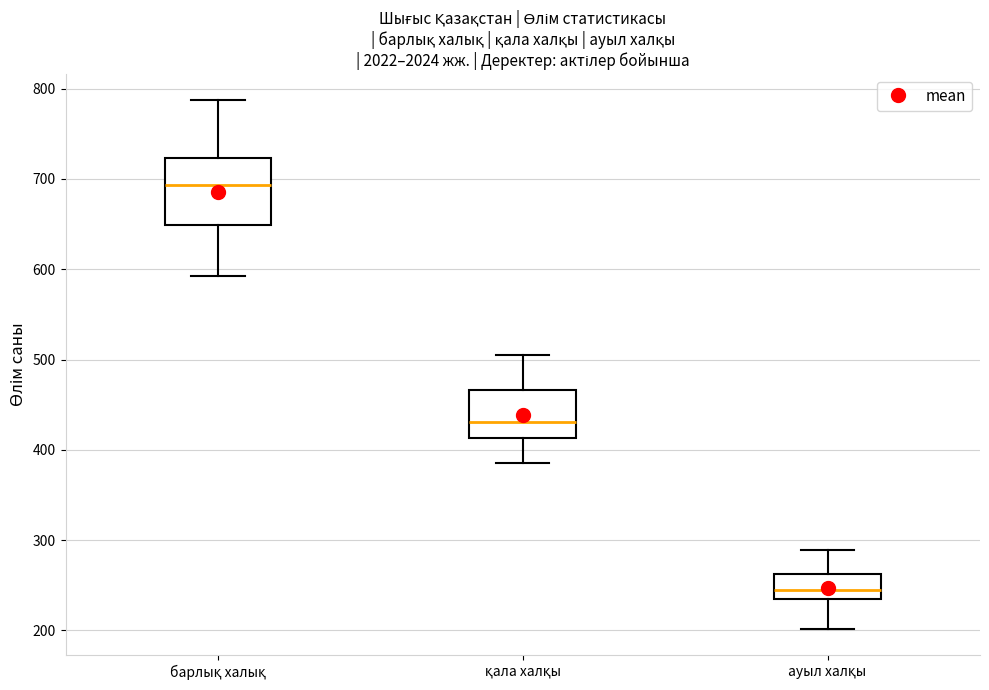

Reading left to right, transcribe this box plot: for each box, give where its median line is, the range the box spans, and where its two whiskers end, as read against the y-axis. The values are not printed on the chart, so give them approximately, as read against the axis.

барлық халық: median 690, box 650 to 720, whiskers 590 to 790
қала халқы: median 430, box 410 to 470, whiskers 390 to 510
ауыл халқы: median 250, box 230 to 260, whiskers 200 to 290